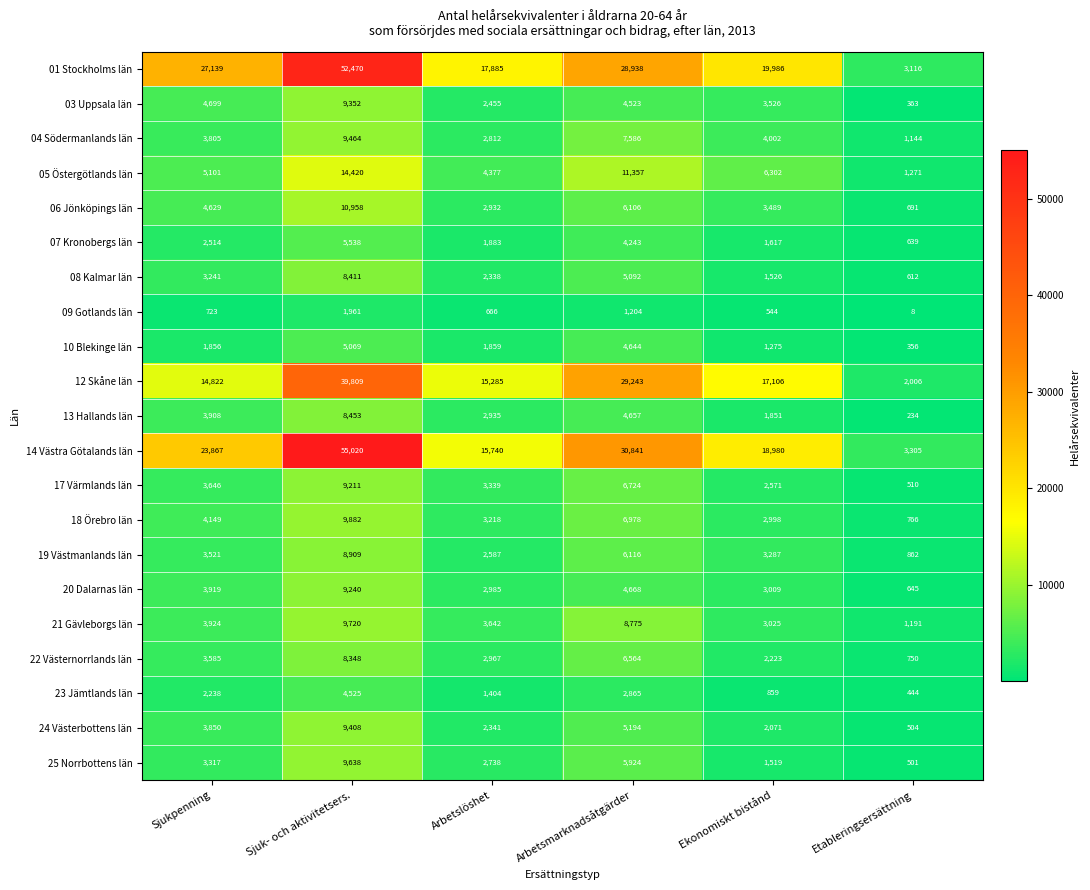

Is the value of 13 Hallands län at Ekonomiskt bistånd greater than the value of 10 Blekinge län at Sjuk- och aktivitetsers.?

No